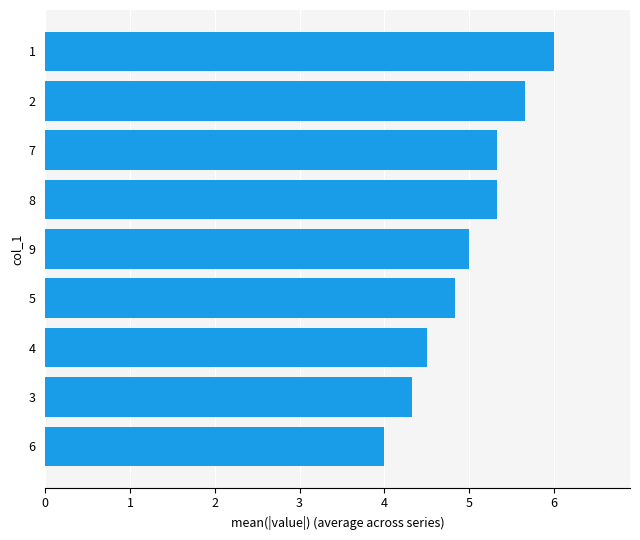

Reading top to bottom, transcribe all the data shown in this chart.

1=6.0	2=5.7	7=5.3	8=5.3	9=5.0	5=4.8	4=4.5	3=4.3	6=4.0